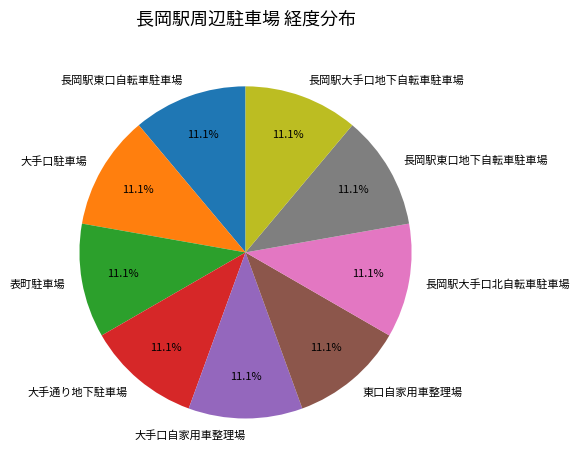

Does 大手口自家用車整理場 account for over 50% of the chart?

No